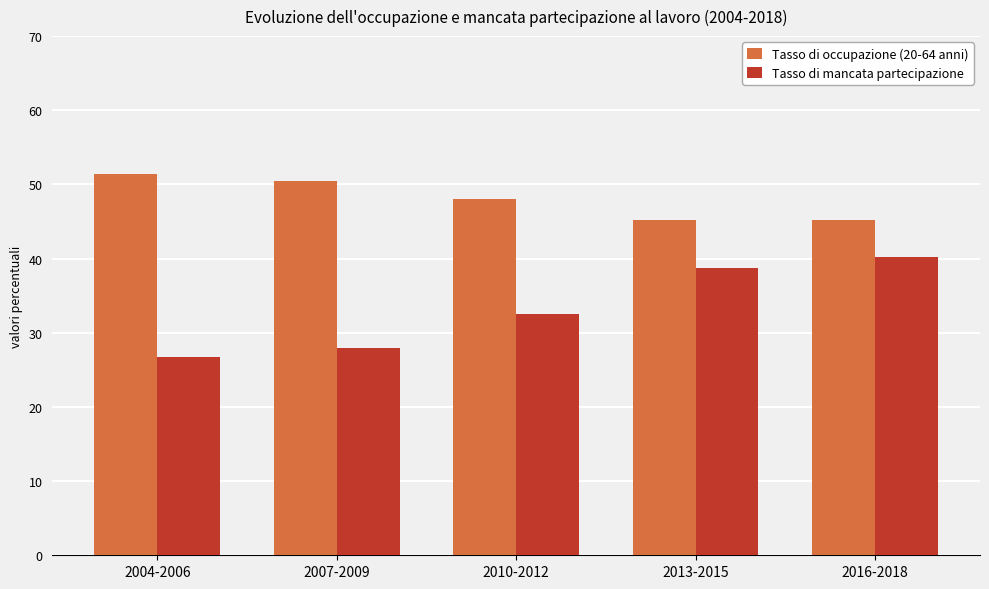

The value of Tasso di mancata partecipazione at 2007-2009 is 28.0. True or false?

True